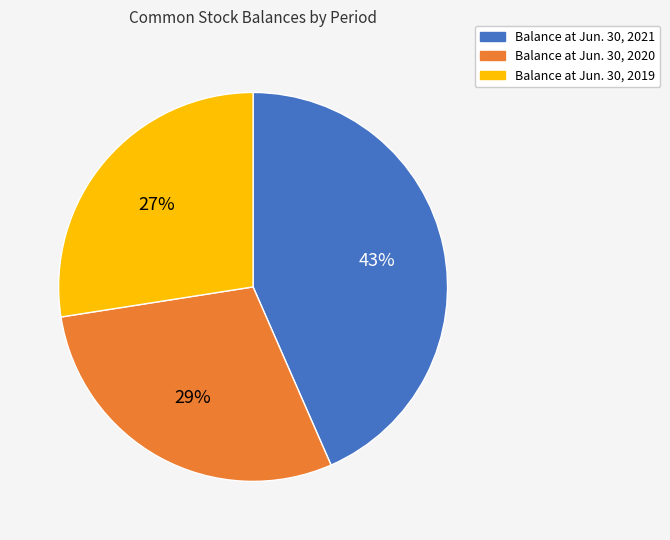

How many segments does this pie chart have?

3